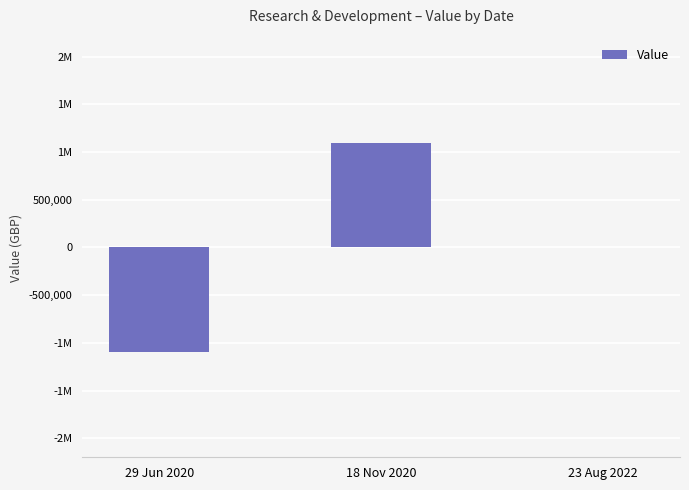

Are the bars horizontal?

No